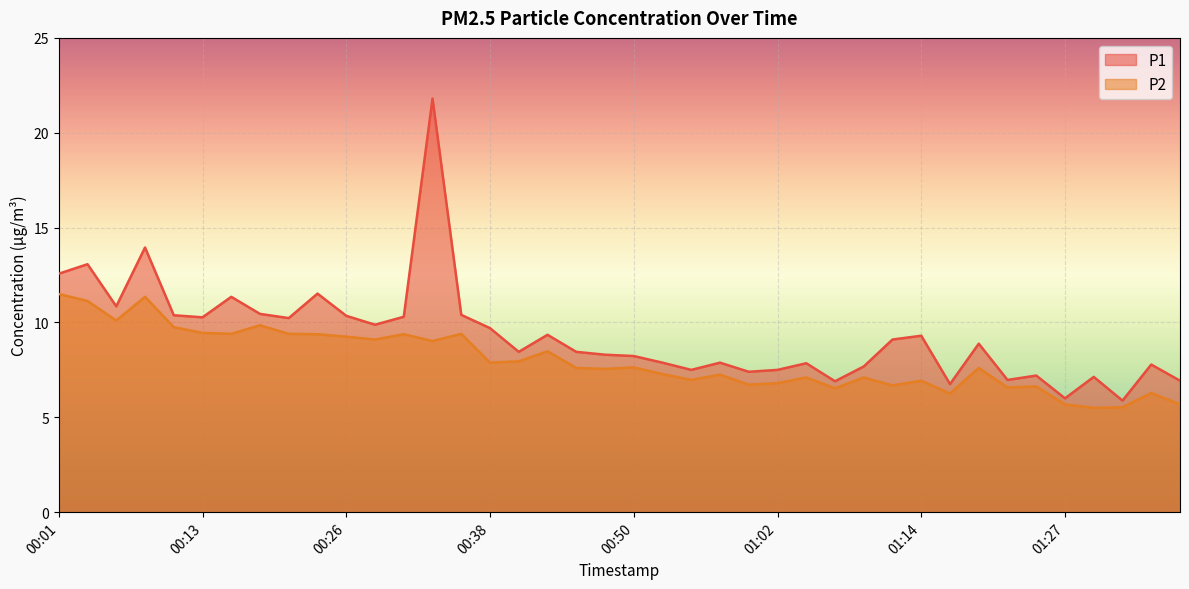

What is the spread (max minus min) of values at 00:33?

12.8